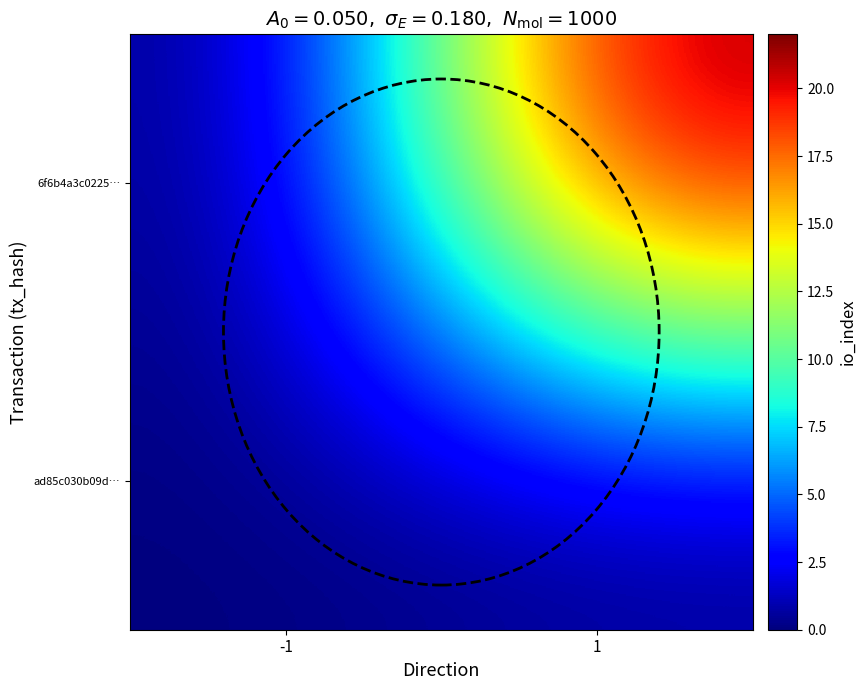

Reading right to left, transcribe all the data shown in this chart.

ad85c030b09d…: 1=0	-1=0
6f6b4a3c0225…: 1=22	-1=0